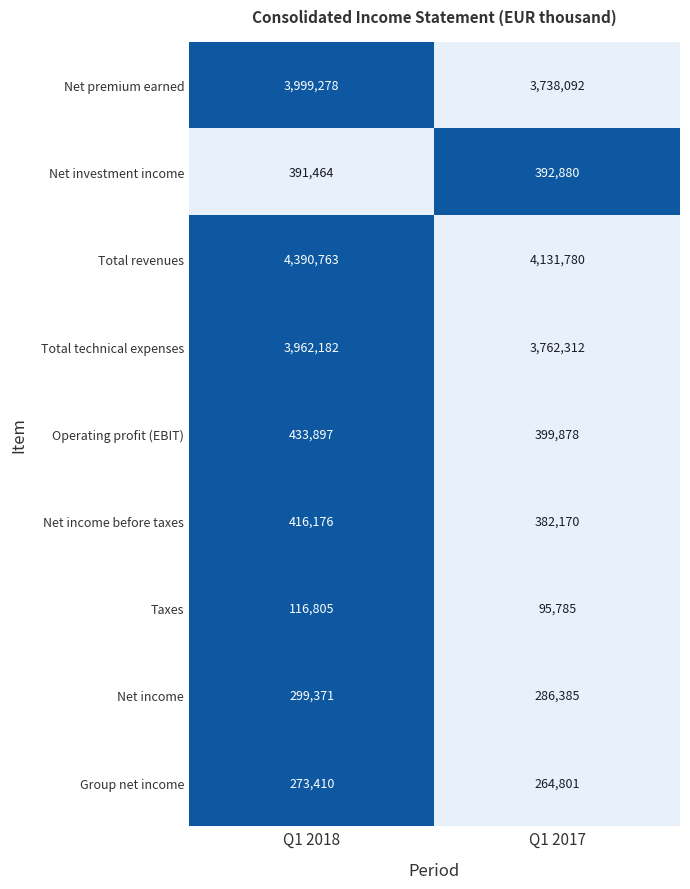

Reading left to right, list all the values displayed in this chart.

Net premium earned: 3999278	3738092
Net investment income: 391464	392880
Total revenues: 4390763	4131780
Total technical expenses: 3962182	3762312
Operating profit (EBIT): 433897	399878
Net income before taxes: 416176	382170
Taxes: 116805	95785
Net income: 299371	286385
Group net income: 273410	264801